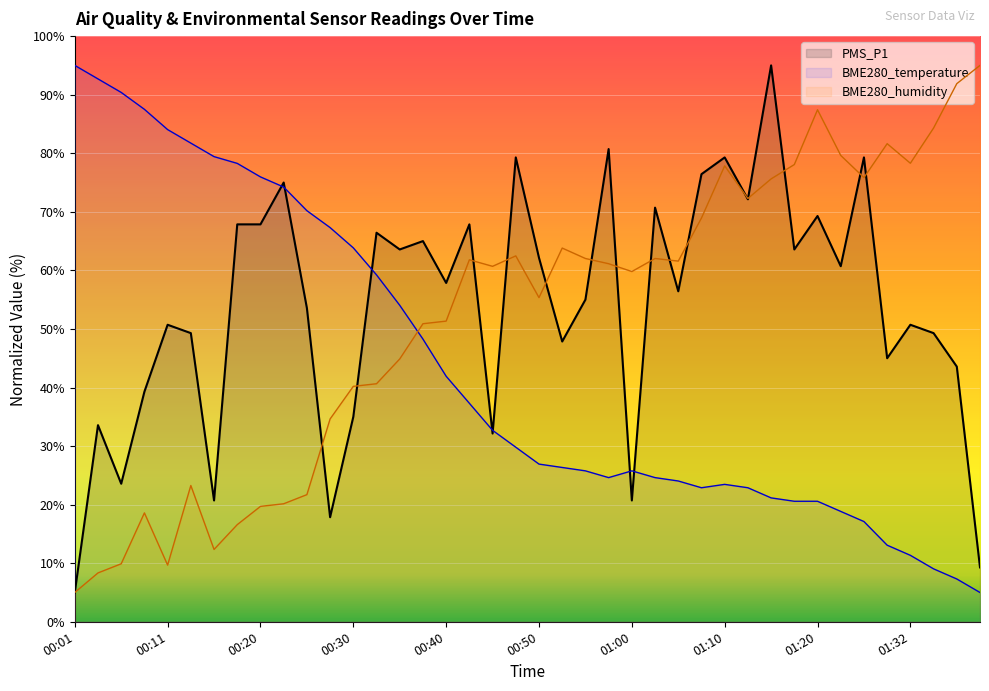

Between 00:50 and 01:10, which is larger?

01:10